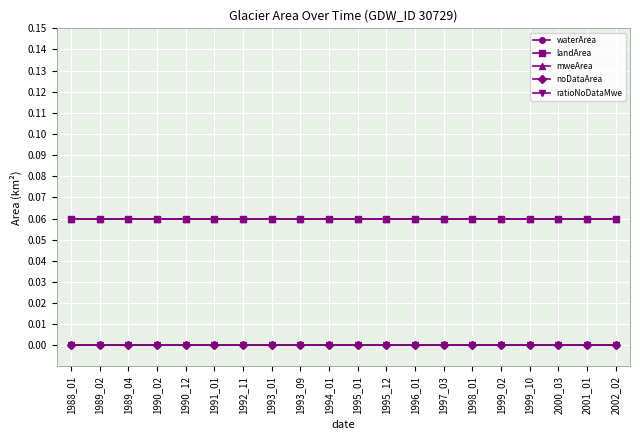

Reading left to right, extract all data points from this chart.

waterArea: 0.0	0.0	0.0	0.0	0.0	0.0	0.0	0.0	0.0	0.0	0.0	0.0	0.0	0.0	0.0	0.0	0.0	0.0	0.0	0.0
landArea: 0.1	0.1	0.1	0.1	0.1	0.1	0.1	0.1	0.1	0.1	0.1	0.1	0.1	0.1	0.1	0.1	0.1	0.1	0.1	0.1
mweArea: 0.1	0.1	0.1	0.1	0.1	0.1	0.1	0.1	0.1	0.1	0.1	0.1	0.1	0.1	0.1	0.1	0.1	0.1	0.1	0.1
noDataArea: 0.0	0.0	0.0	0.0	0.0	0.0	0.0	0.0	0.0	0.0	0.0	0.0	0.0	0.0	0.0	0.0	0.0	0.0	0.0	0.0
ratioNoDataMwe: 0.0	0.0	0.0	0.0	0.0	0.0	0.0	0.0	0.0	0.0	0.0	0.0	0.0	0.0	0.0	0.0	0.0	0.0	0.0	0.0